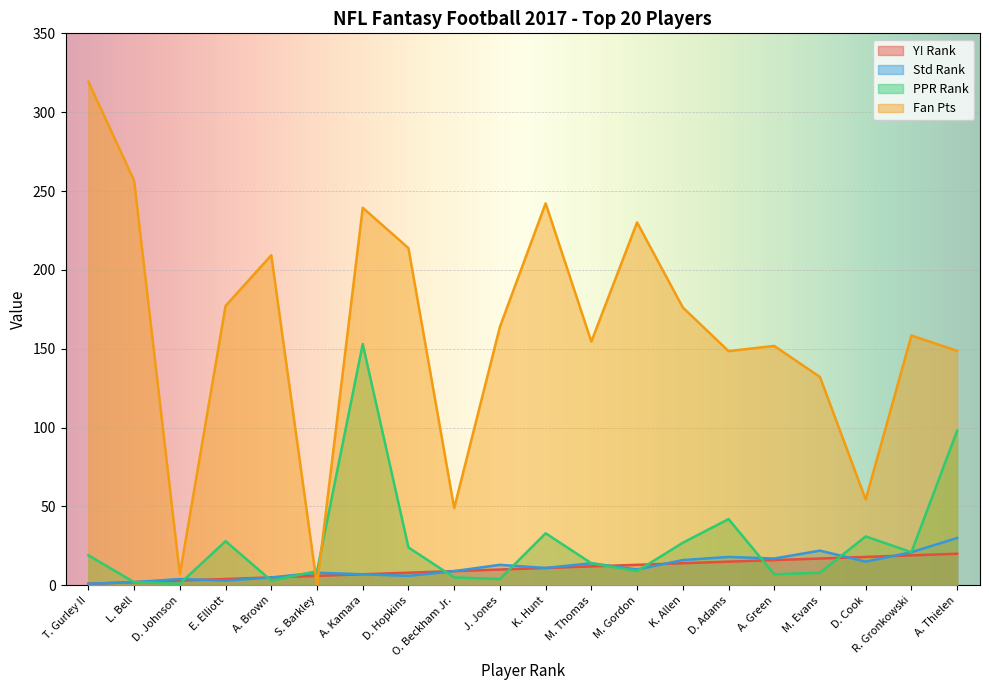

How many lines are shown in the chart?

4